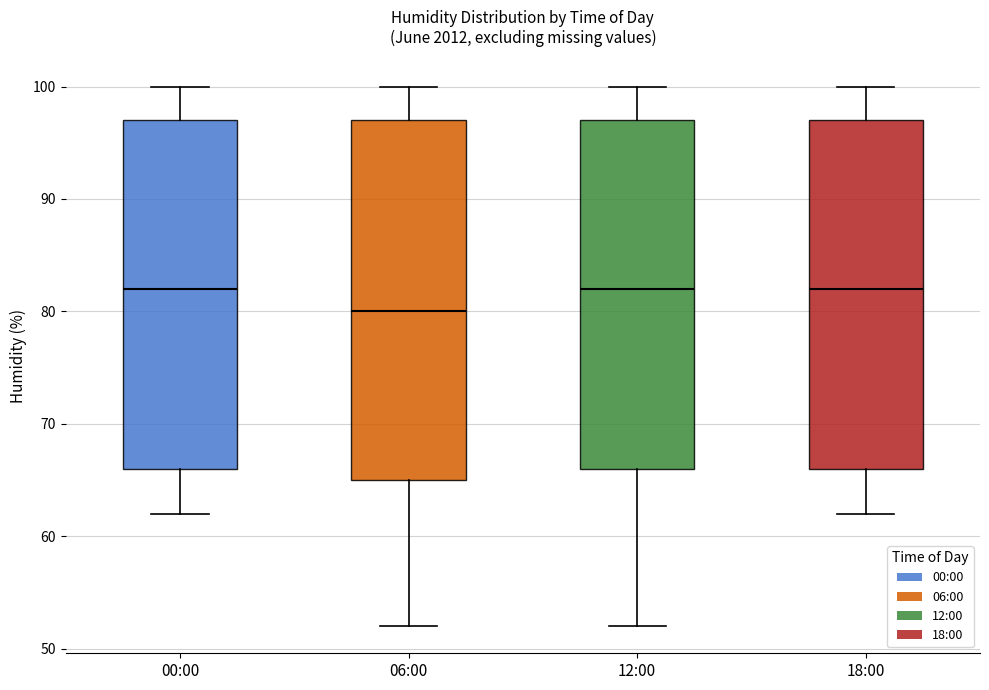

Reading left to right, read every box against the y-axis: the position of its median line, the range the box covers, and the ends of its whiskers. The values are not printed on the chart, so give them approximately, as read against the axis.

00:00: median 82, box 66 to 97, whiskers 62 to 100
06:00: median 80, box 65 to 97, whiskers 52 to 100
12:00: median 82, box 66 to 97, whiskers 52 to 100
18:00: median 82, box 66 to 97, whiskers 62 to 100